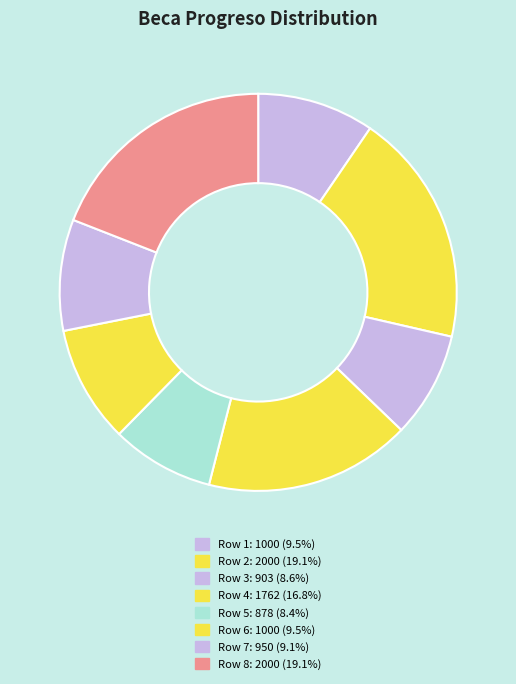

Count the number of slices in the pie.

8